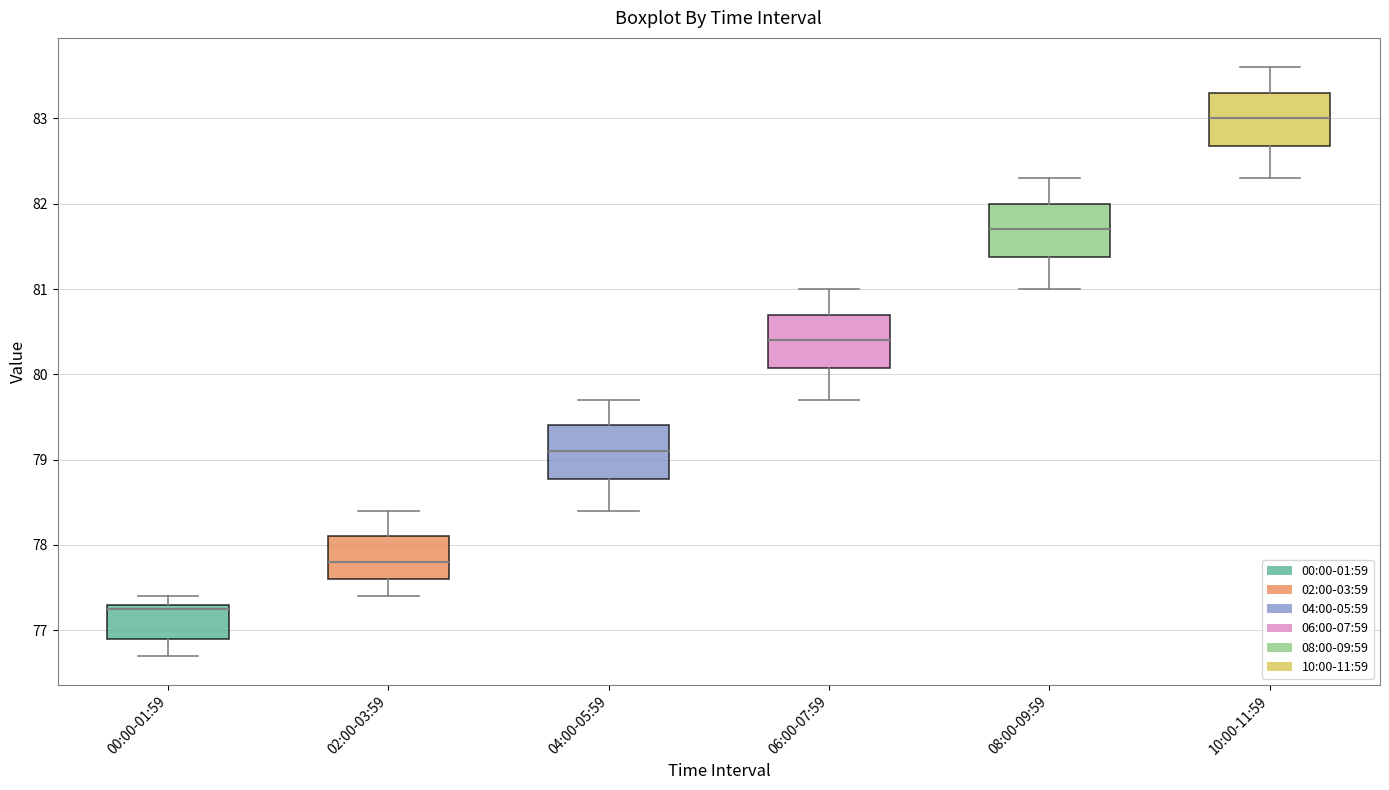

Where is the upper edge of the box for 08:00-09:59 on the y-axis? The values are not printed on the chart, so give them approximately, as read against the axis.

82.0